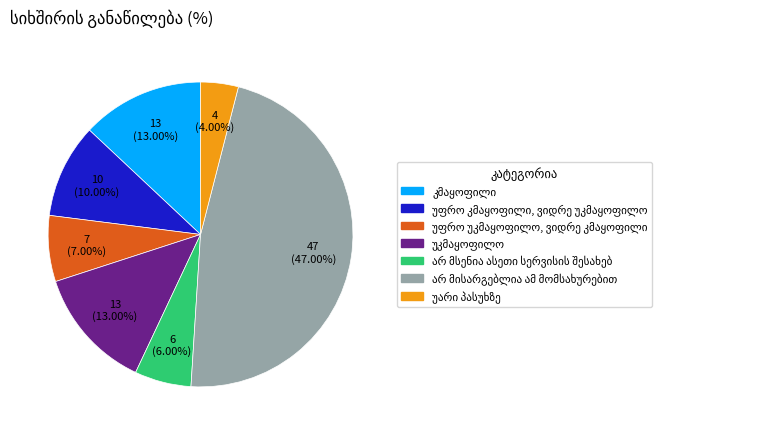

Is there a majority slice in this chart?

No